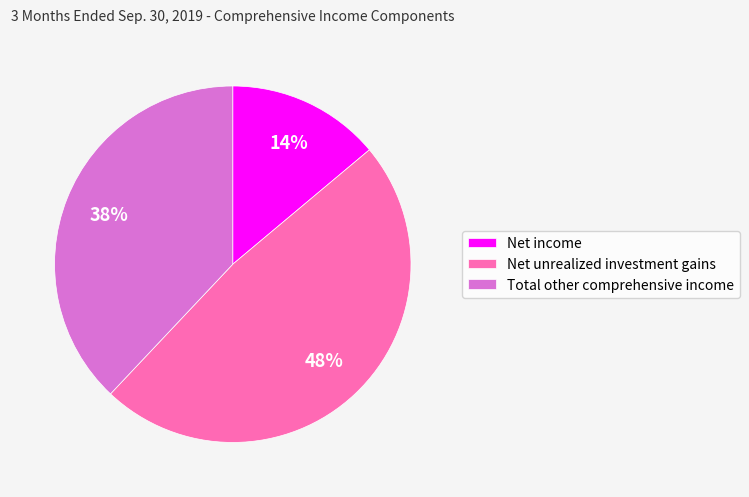

Do Net unrealized investment gains and Total other comprehensive income together represent more than half of the pie?

Yes